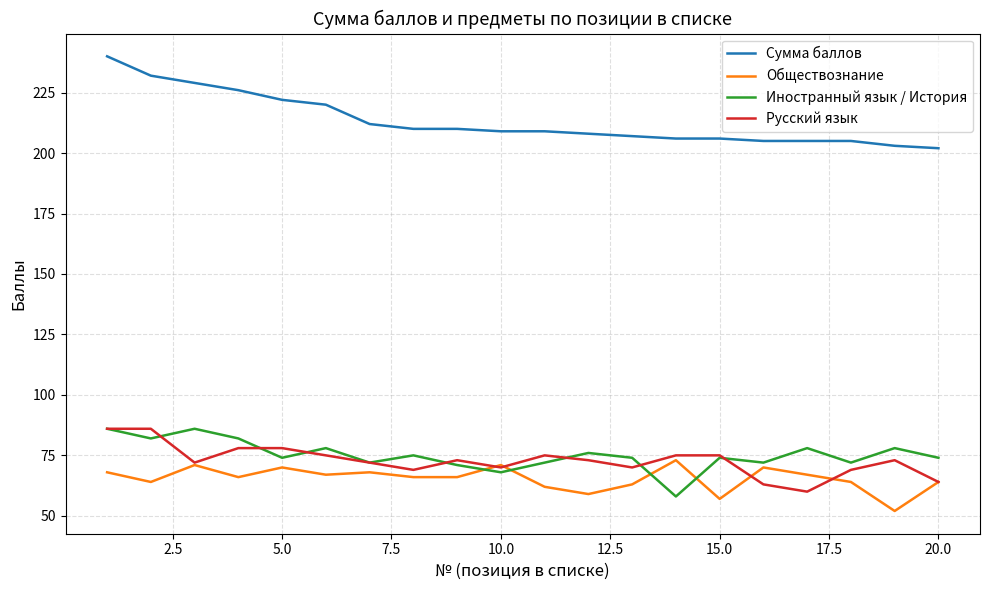

True or false: Русский язык and Сумма баллов cross at least once.

False